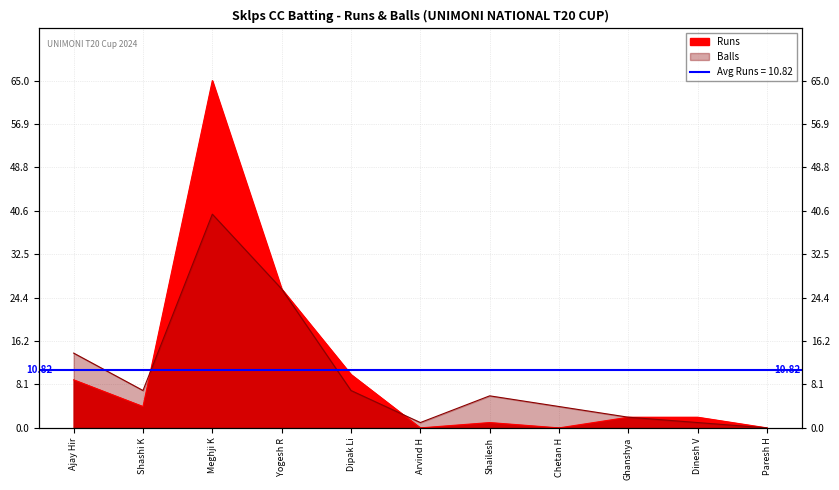

Is the value of Runs at Dinesh V greater than the value of Balls at Dipak Li?

No